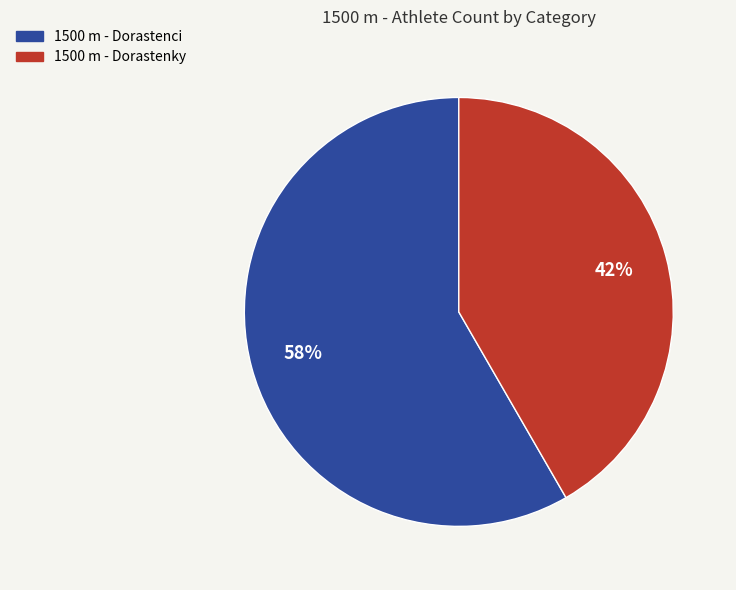

Combined, do 1500 m - Dorastenci and 1500 m - Dorastenky account for over 50%?

Yes